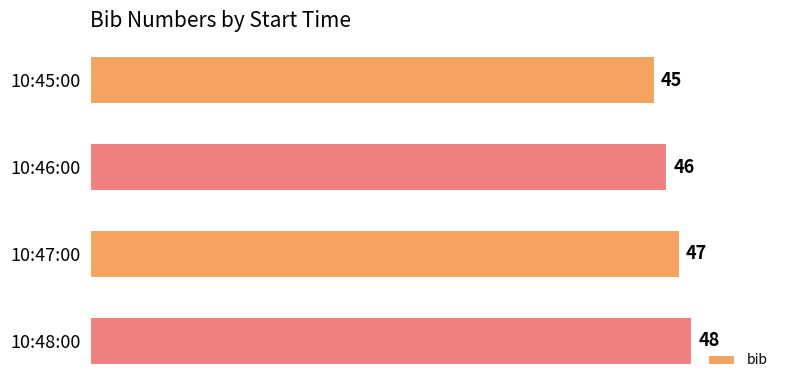

Are the bars grouped side by side (vs. stacked)?

No